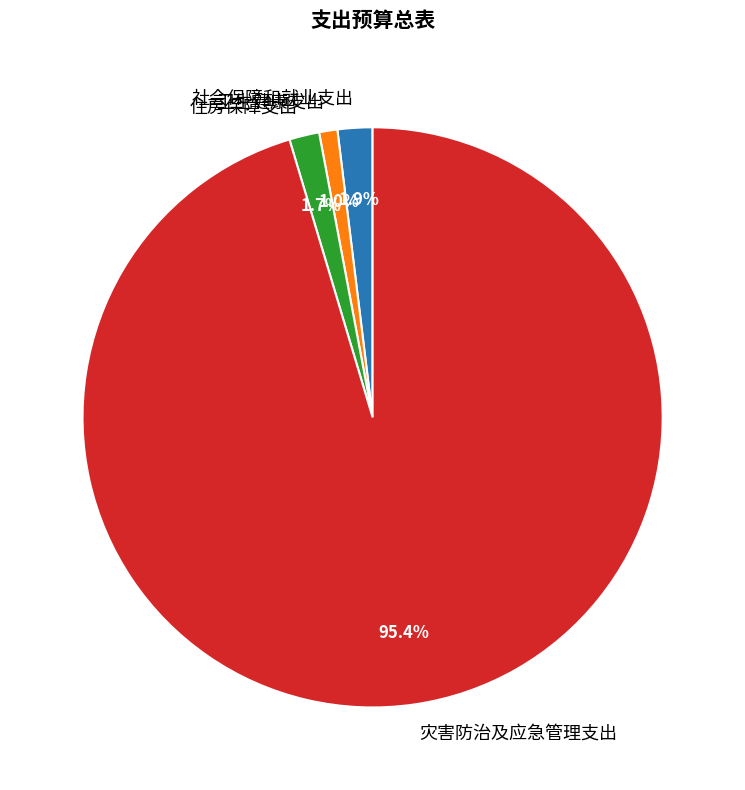

Between 卫生健康支出 and 灾害防治及应急管理支出, which is larger?

灾害防治及应急管理支出